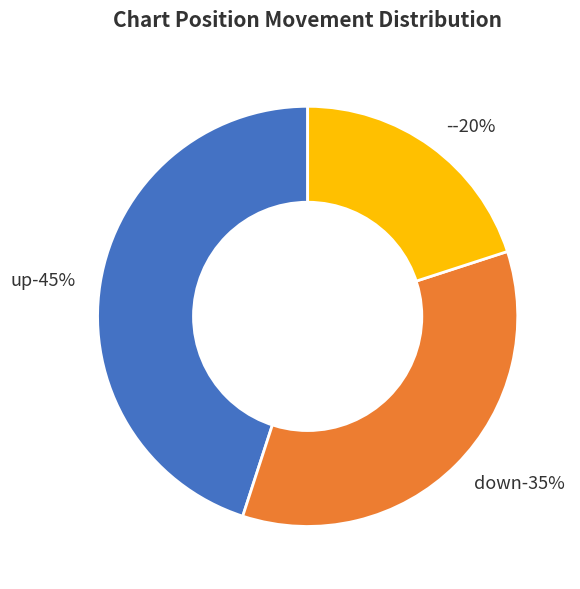

What percentage is the down slice, to the nearest percent?

35%